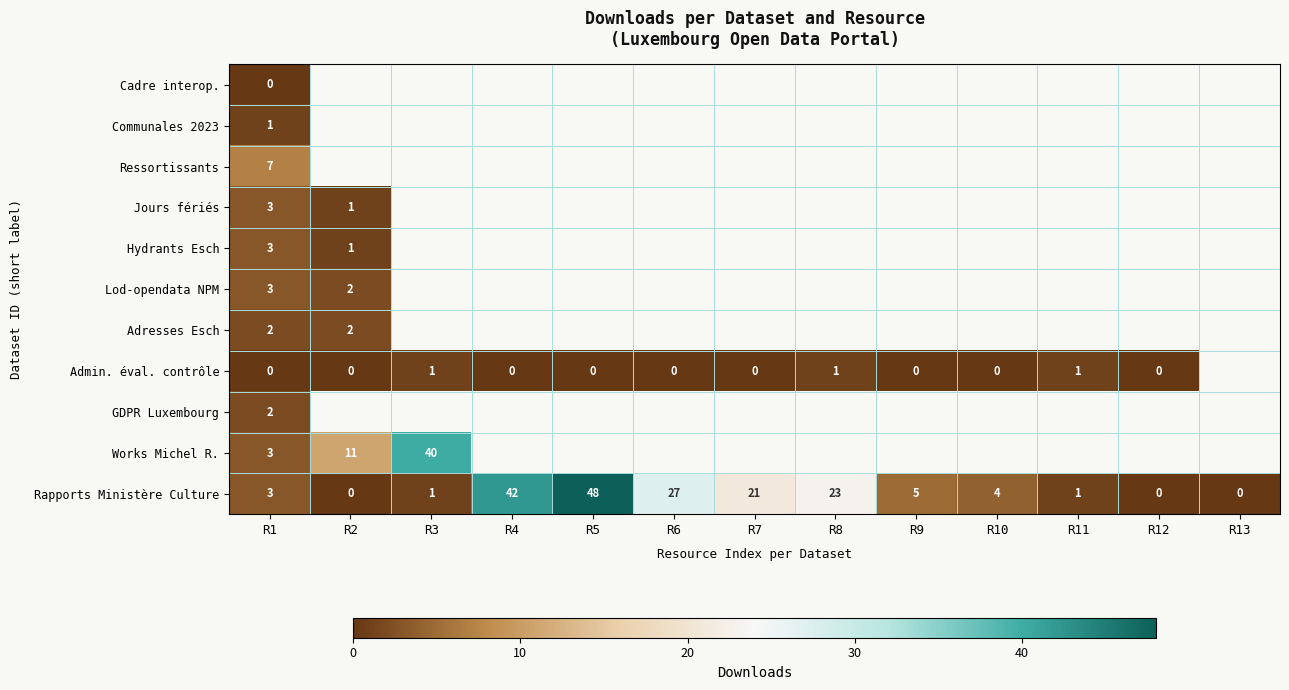

Which series changed the most between R8 and R11?

Rapports Ministère Culture